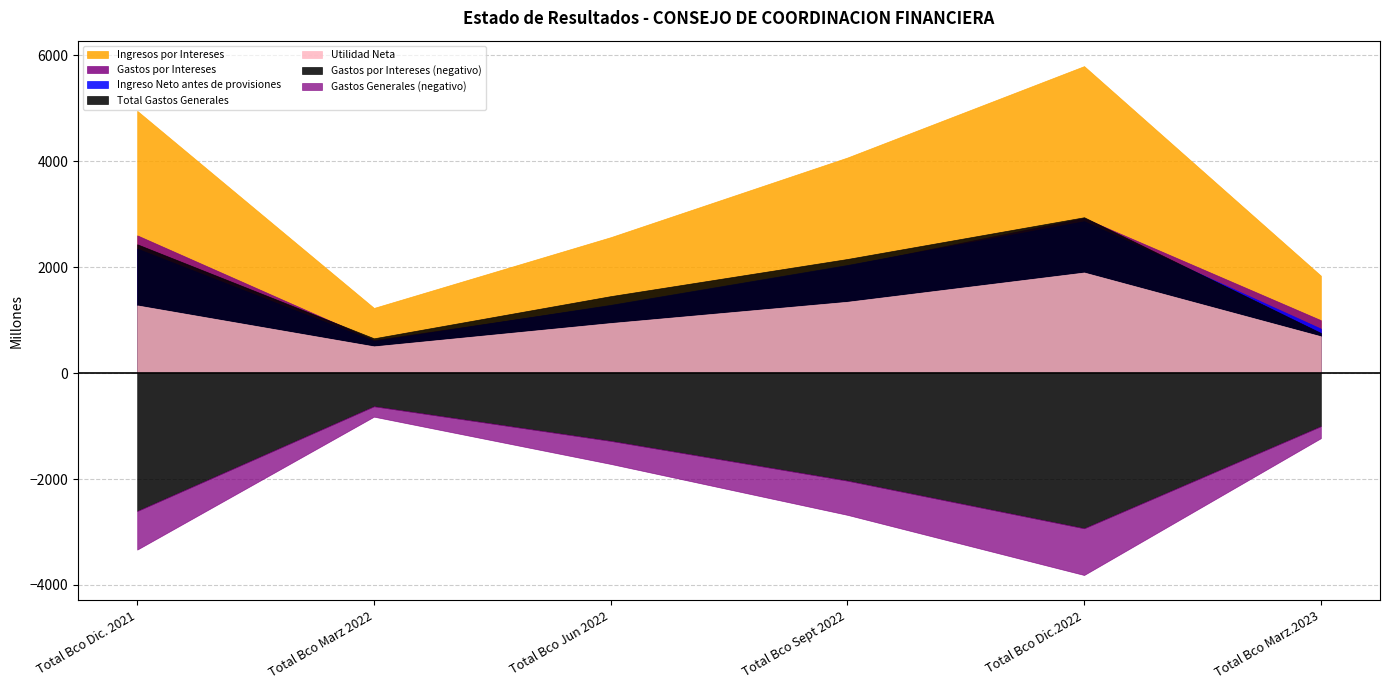

True or false: Gastos por Intereses has a value of 885.9 at Total Bco Dic. 2021.

False